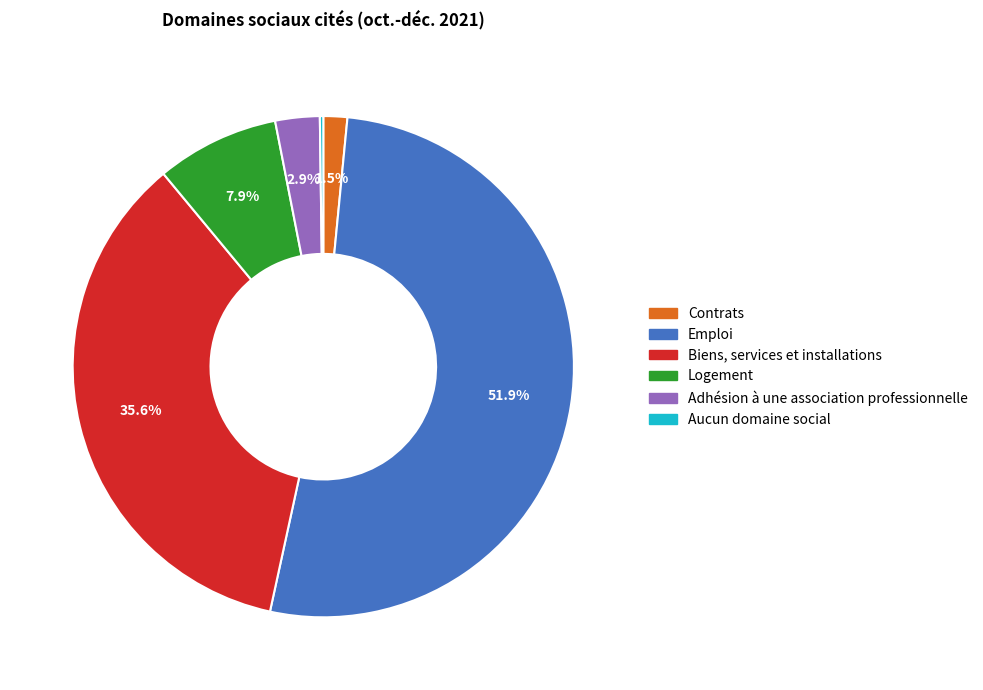

Which slice represents more than half of the pie?

Emploi